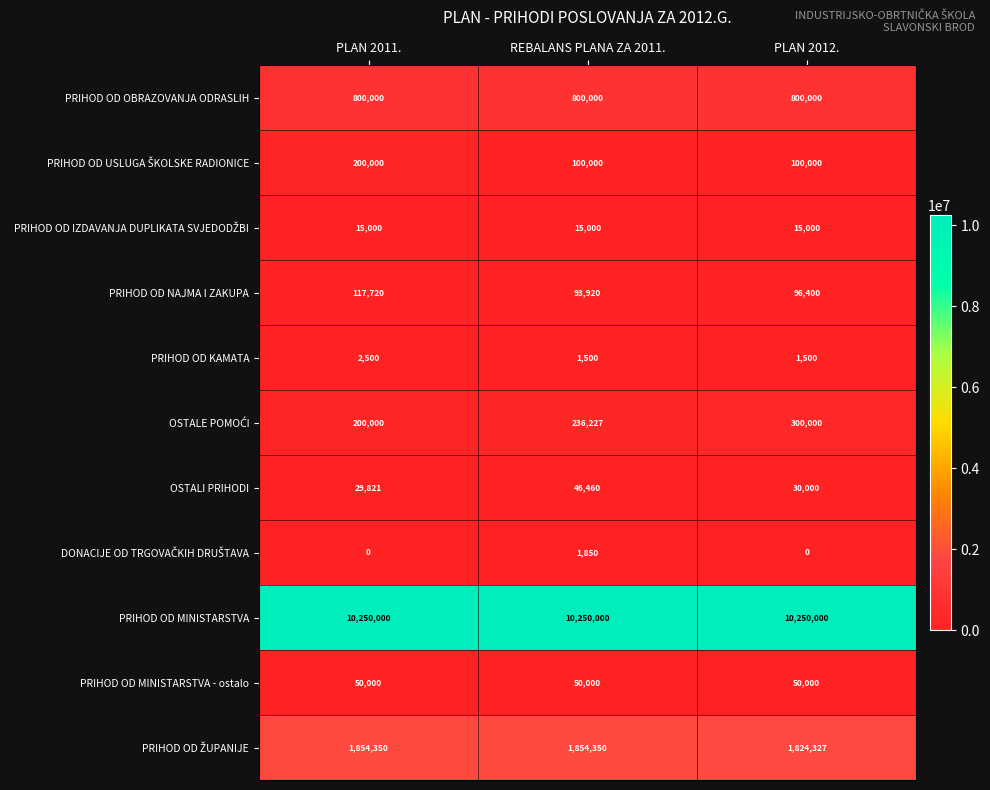

The PRIHOD OD OBRAZOVANJA ODRASLIH series shows 800000 at PLAN 2011.. True or false?

True